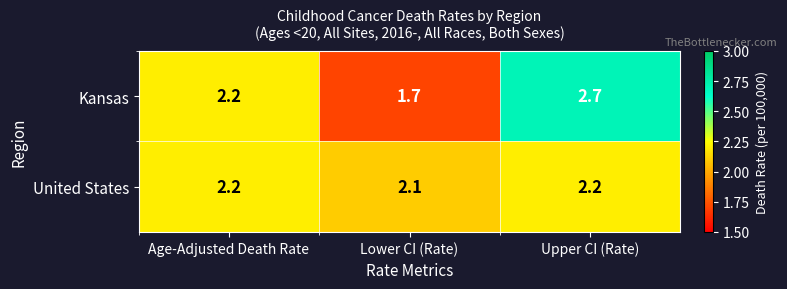

What is the greatest value displayed?

2.7